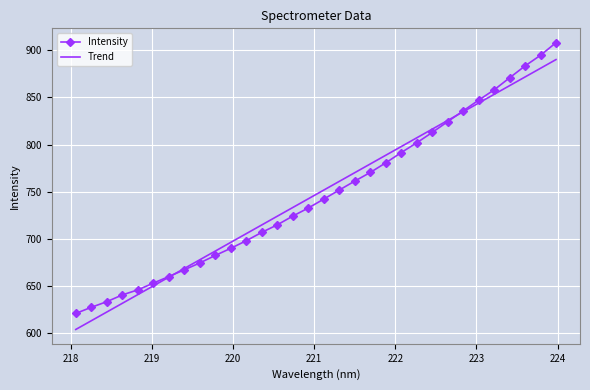

What is the highest value of the Intensity series?

907.8